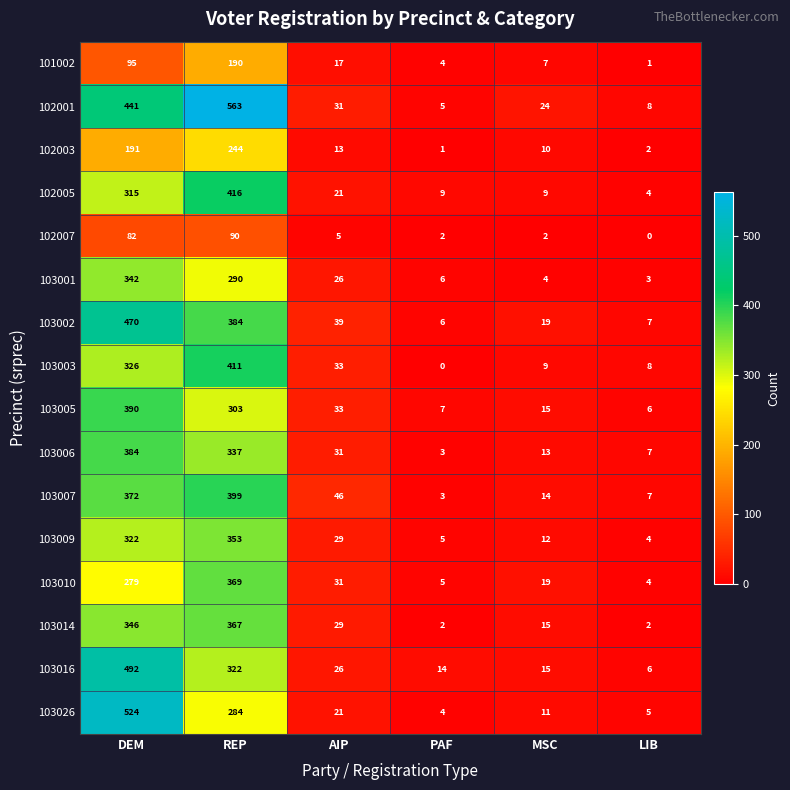

At which label is 101002 closest to 95?

DEM